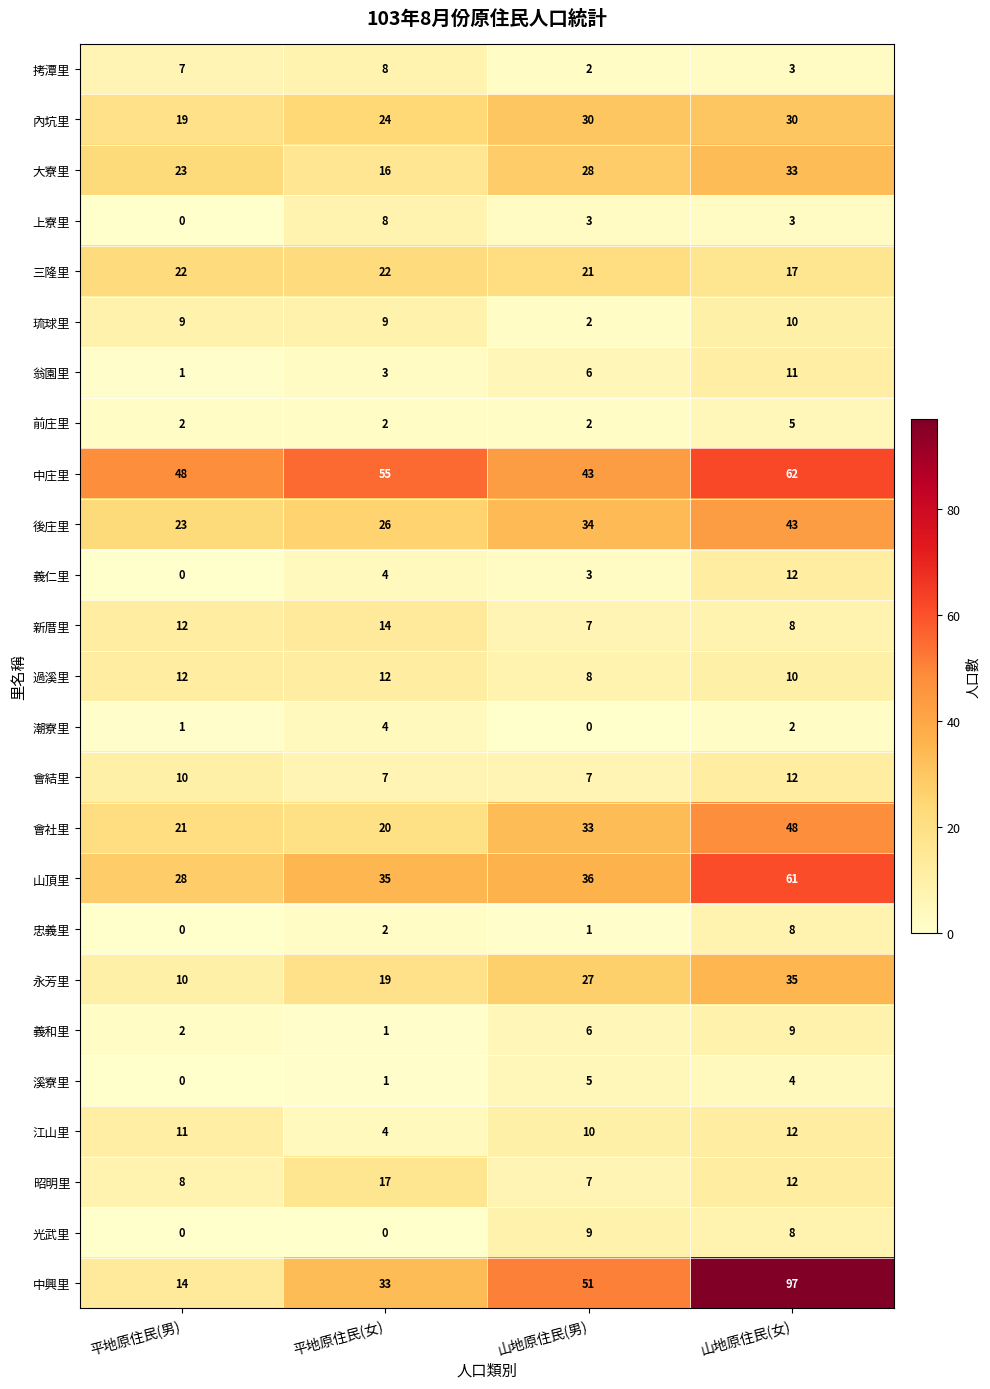

Is the value of 新厝里 at 山地原住民(男) greater than the value of 潮寮里 at 平地原住民(男)?

Yes